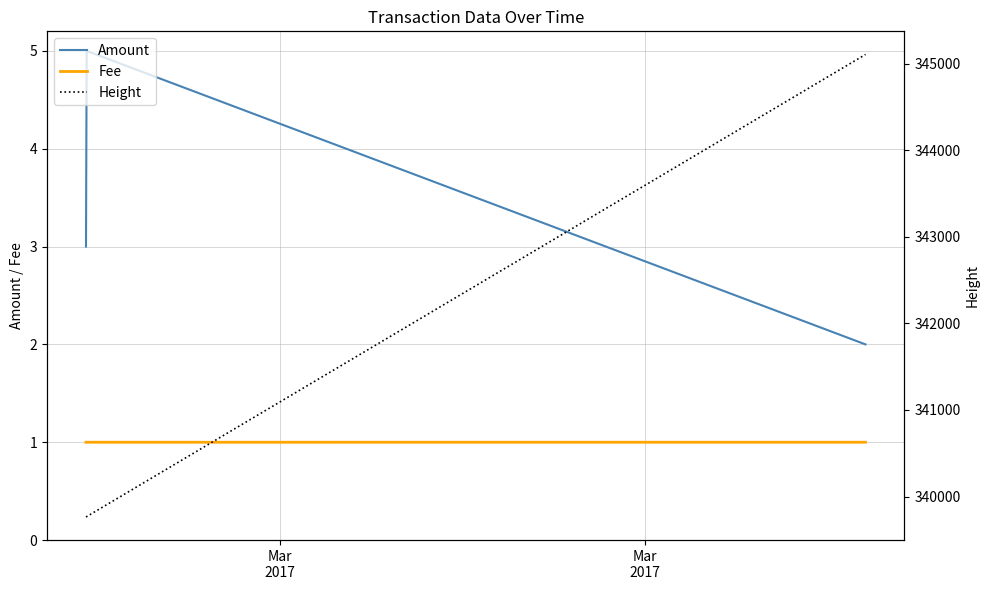

Where is Fee nearest to the value 1?

Mar
2017